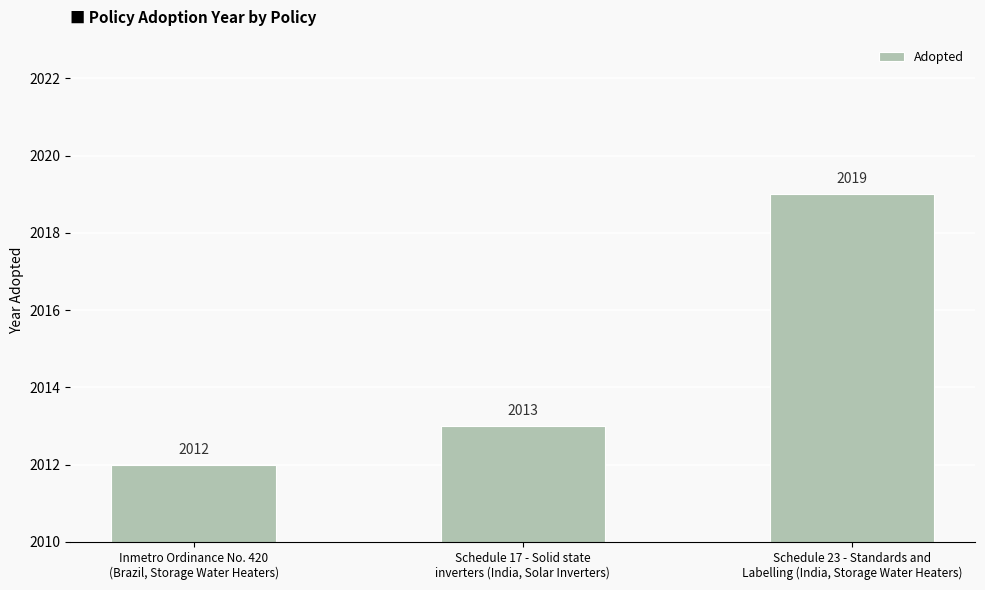

True or false: the data shows 1274 at Schedule 23 - Standards and
Labelling (India, Storage Water Heaters).

False